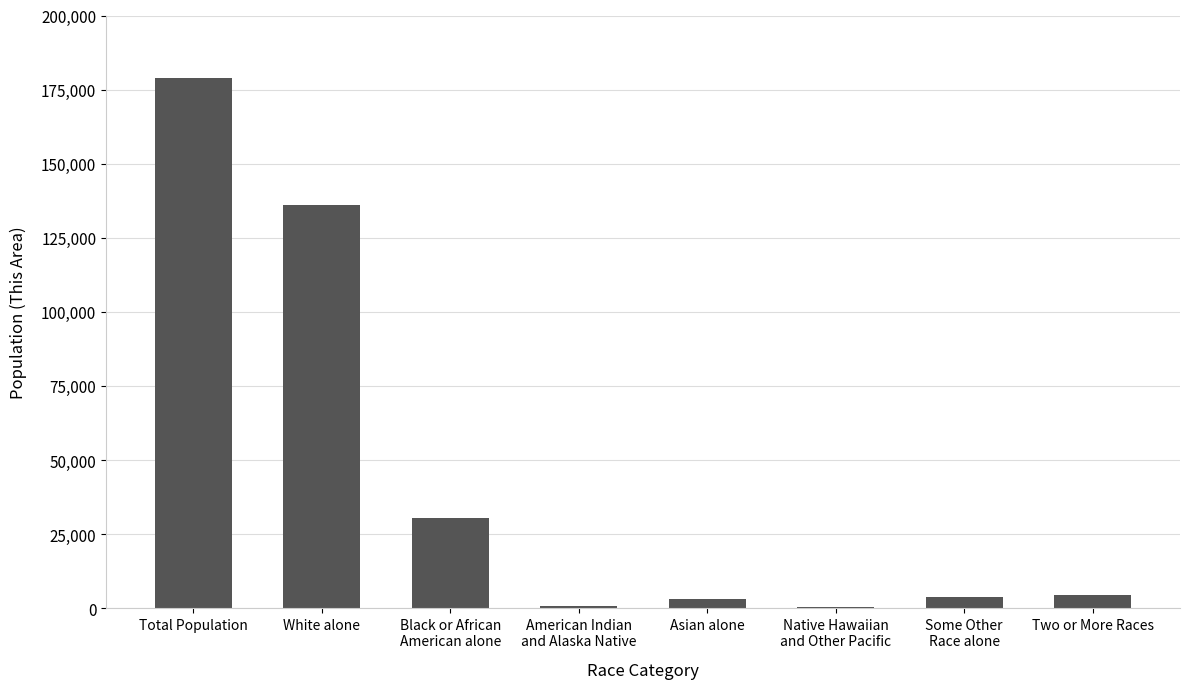

Are the bars horizontal?

No